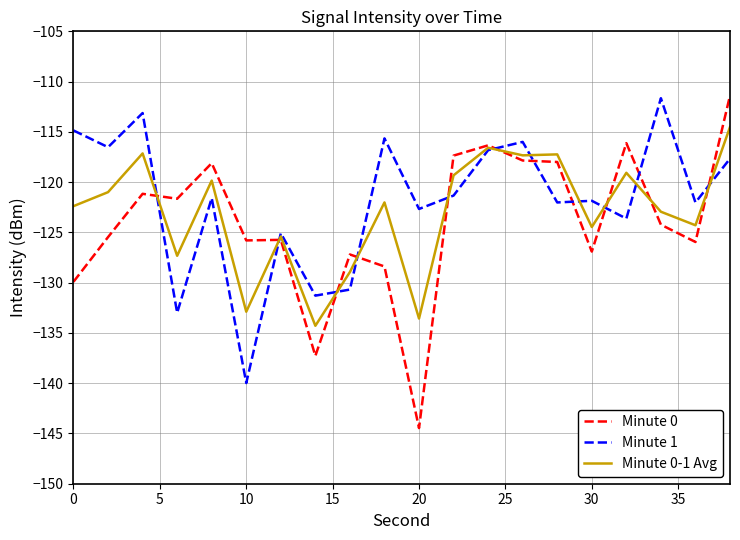

What is the difference between the second highest and second lowest values in the Minute 1 series?

19.9